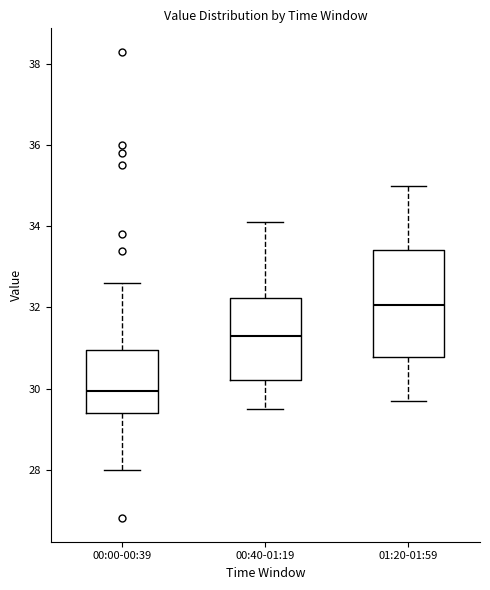

Which box is the tallest, from its lower edge to its upper edge?

01:20-01:59